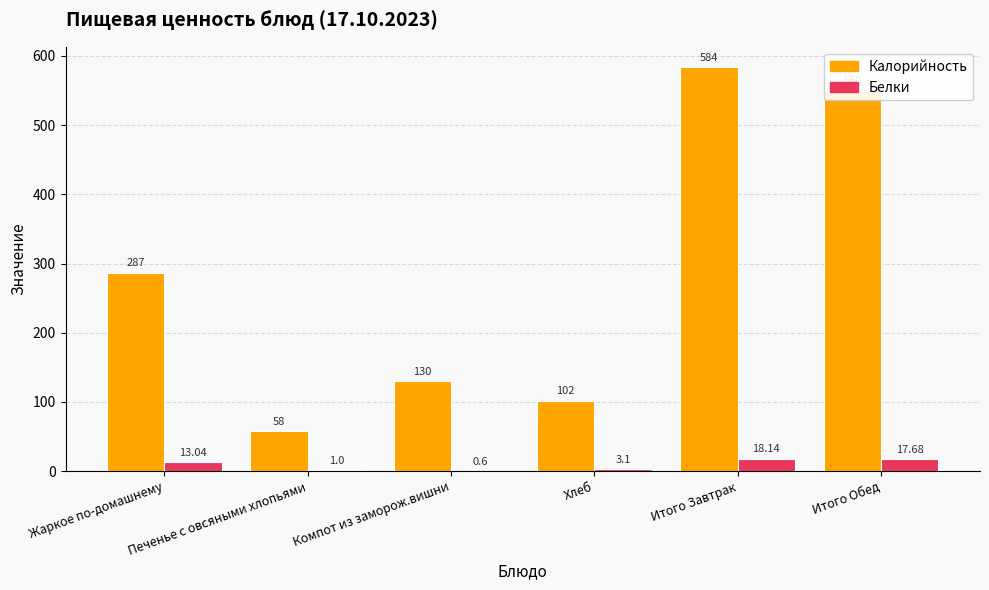

What is the sum of all Калорийность values?

1711.0